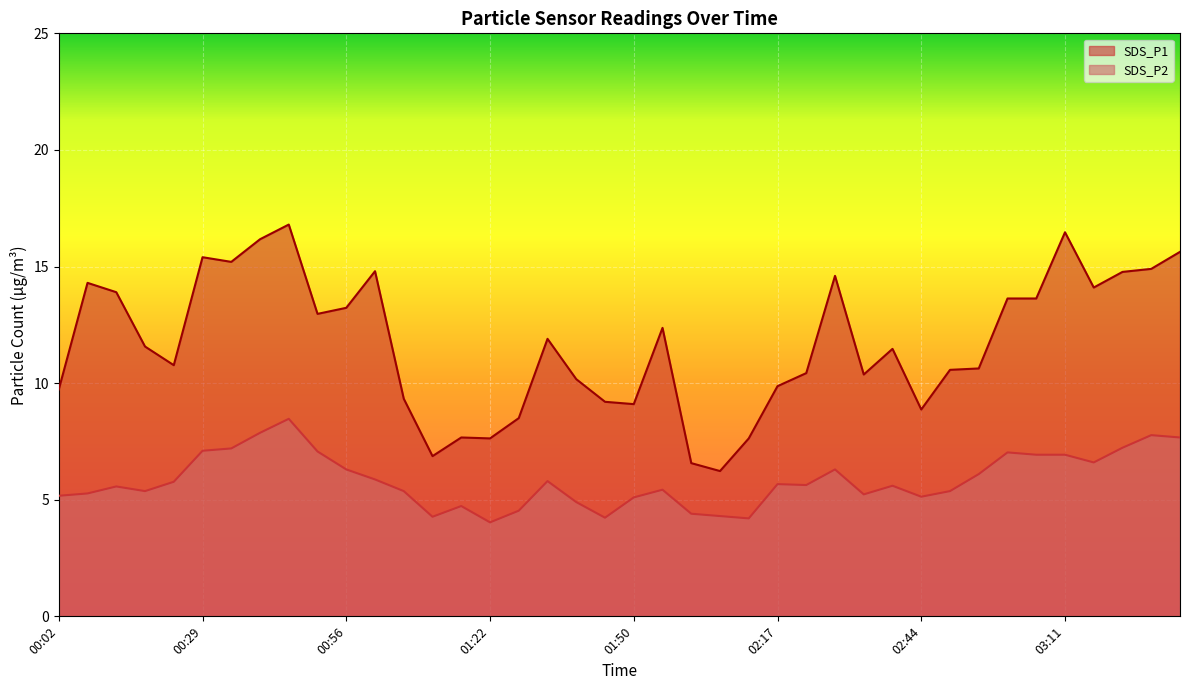

Reading left to right, list all the values displayed in this chart.

SDS_P1: 9.7	14.3	13.9	11.6	10.8	15.4	15.2	16.2	16.8	13.0	13.2	14.8	9.3	6.9	7.7	7.6	8.5	11.9	10.2	9.2	9.1	12.4	6.6	6.2	7.6	9.9	10.4	14.6	10.4	11.5	8.9	10.6	10.6	13.6	13.6	16.5	14.1	14.8	14.9	15.6
SDS_P2: 5.2	5.3	5.6	5.4	5.8	7.1	7.2	7.9	8.5	7.1	6.3	5.9	5.4	4.3	4.7	4.0	4.5	5.8	4.9	4.2	5.1	5.4	4.4	4.3	4.2	5.7	5.6	6.3	5.2	5.6	5.1	5.4	6.1	7.0	6.9	6.9	6.6	7.2	7.8	7.7